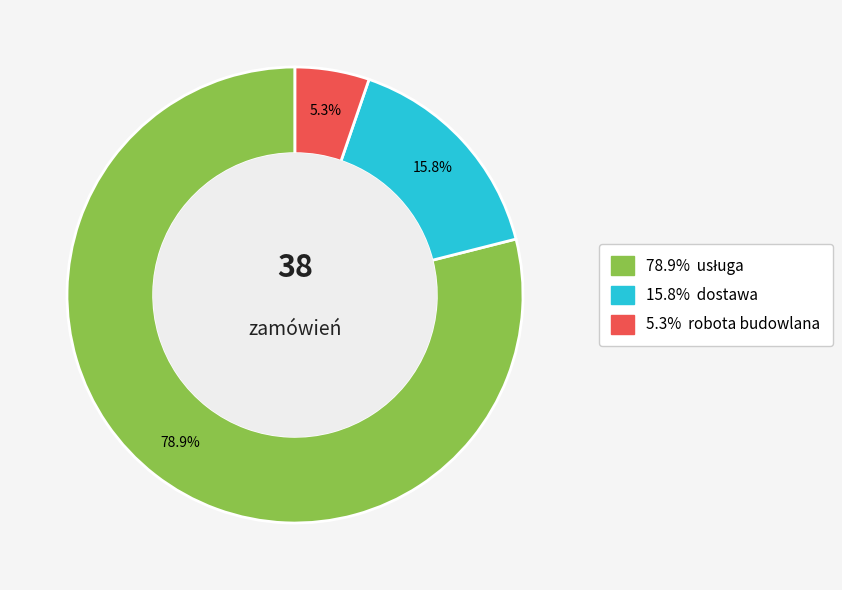

Is there any slice that represents more than half of the pie?

Yes